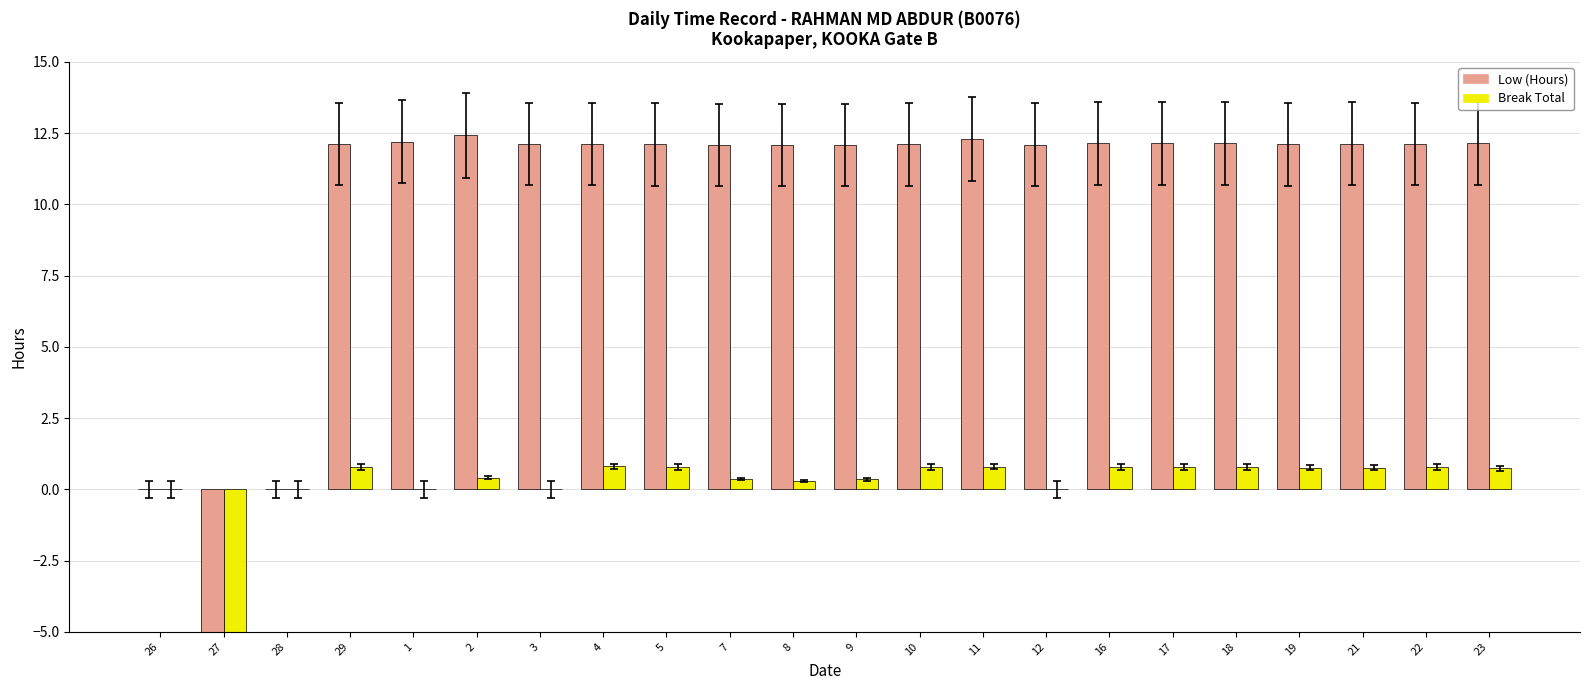

What position from the right is 18?

5